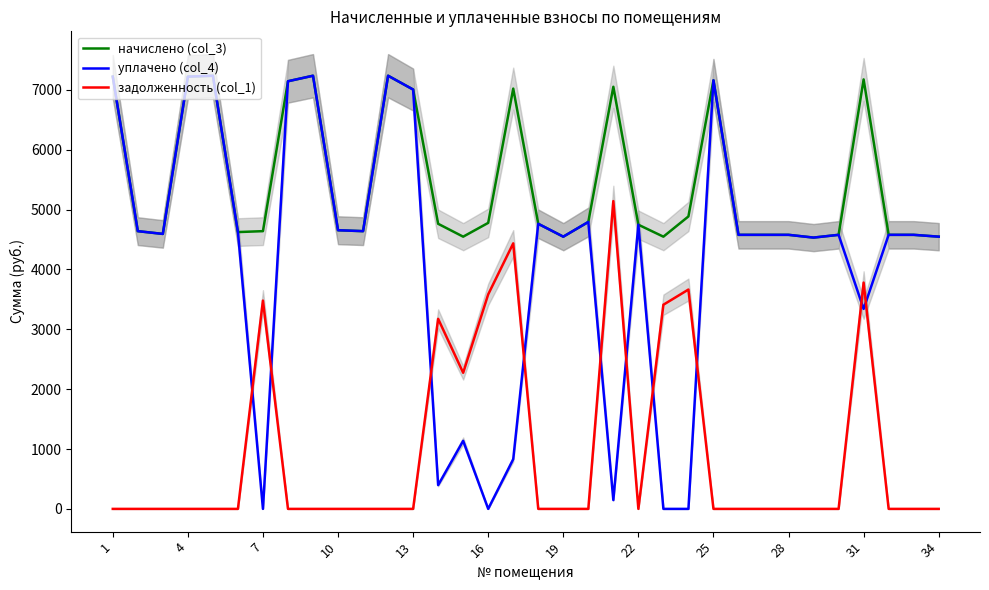

Reading left to right, transcribe all the data shown in this chart.

начислено (col_3): 7219.2	4638.7	4592.6	7219.2	7234.6	4623.4	4638.7	7142.4	7234.6	4654.1	4638.7	7234.6	7004.2	4761.6	4546.6	4777.0	7019.5	4761.6	4546.6	4792.3	7050.2	4746.2	4546.6	4884.5	7157.8	4577.3	4577.3	4577.3	4531.2	4577.3	7173.1	4577.3	4577.3	4546.6
уплачено (col_4): 7219.2	4638.7	4592.6	7219.2	7234.6	4623.4	0.0	7142.4	7234.6	4654.1	4638.7	7234.6	7004.2	396.8	1136.6	0.0	830.0	4761.6	4546.6	4792.3	146.9	4746.2	0.0	0.0	7157.8	4577.3	4577.3	4577.3	4531.2	4577.3	3340.0	4577.3	4577.3	4546.6
задолженность (col_1): 0.0	0.0	0.0	0.0	0.0	0.0	3479.0	0.0	0.0	0.0	0.0	0.0	0.0	3174.4	2273.3	3582.7	4434.7	0.0	0.0	0.0	5140.8	0.0	3409.9	3663.4	0.0	0.0	0.0	0.0	0.0	0.0	3779.8	0.0	0.0	0.0